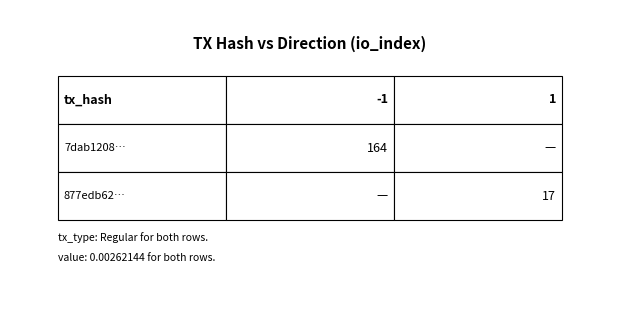

Rank the series by their maximum value, from highest to lowest.

7dab12082ee92e7e4eb5d38ee5d3e0c50081e1b, 877edb62736583d7d408740adbd7940f18e1d57